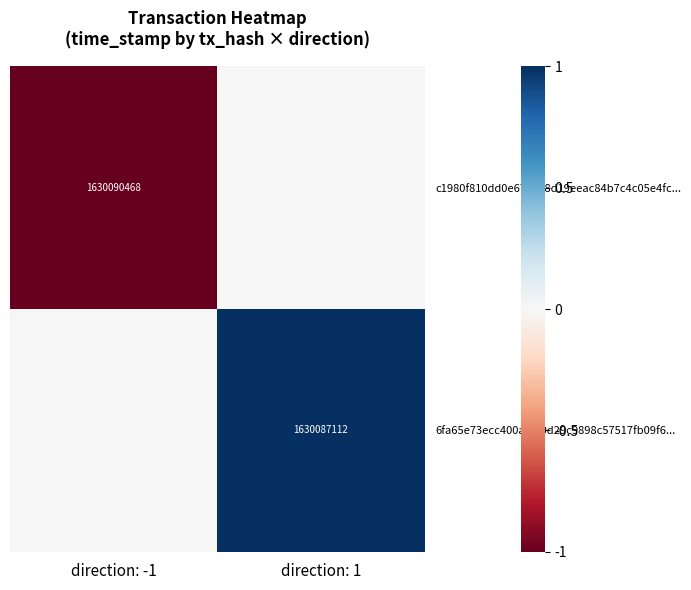

True or false: 6fa65e73ecc400a81f0d29c9898c57517fb09f6... has a value of 1009384682 at direction: 1.

False